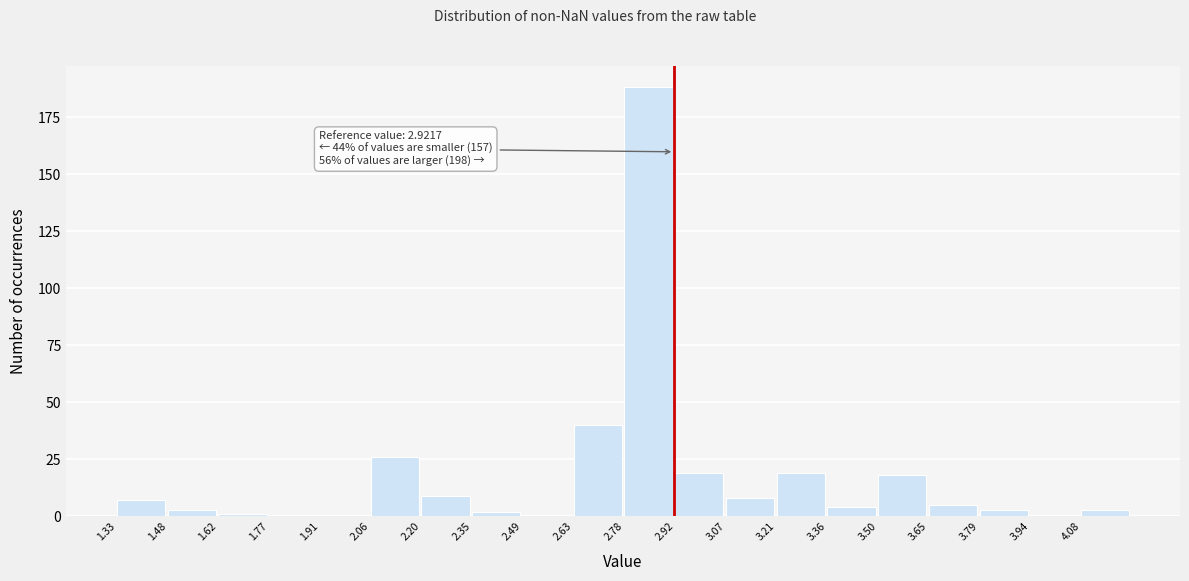

Which range on the x-axis has the tallest bar?

2.78 to 2.92